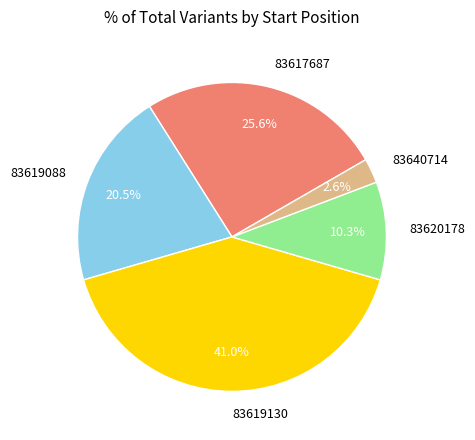

Is 83619088 the majority of the pie?

No